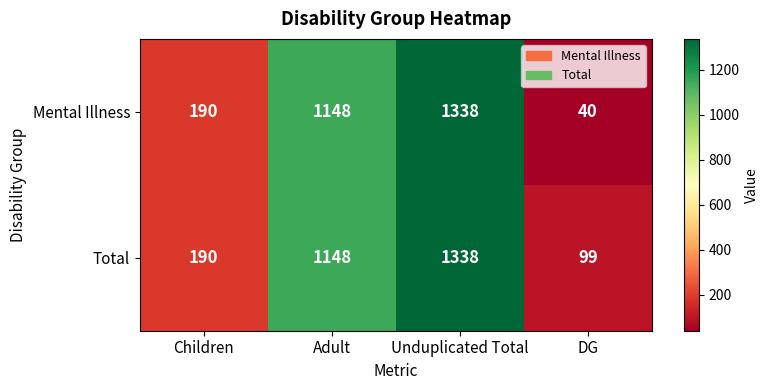

List the labels in order of Total value, largest first.

Unduplicated Total, Adult, Children, DG